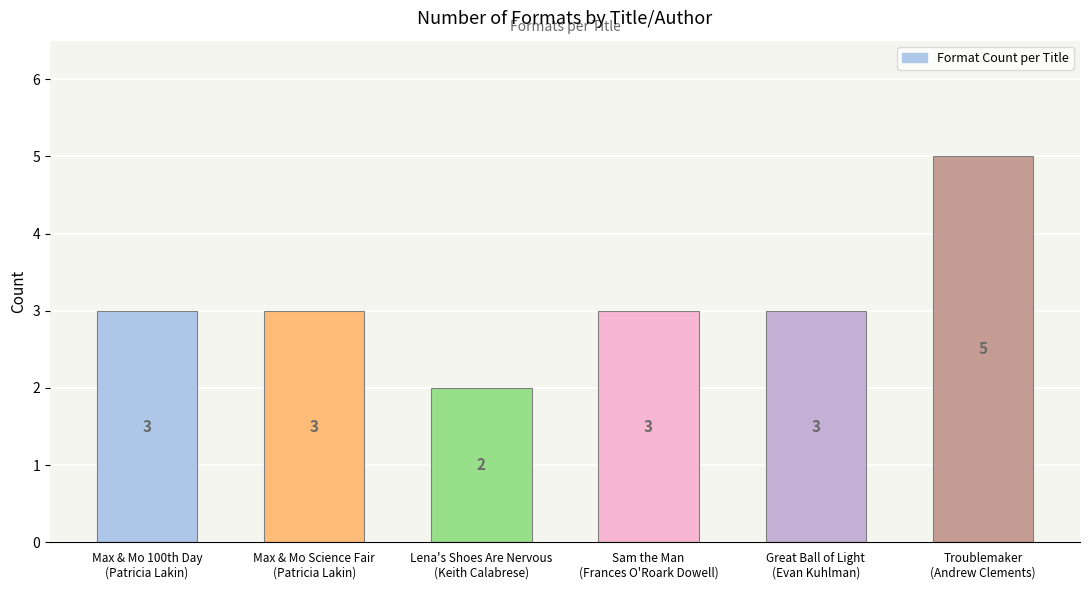

True or false: the data shows 3 at Lena's Shoes Are Nervous
(Keith Calabrese).

False